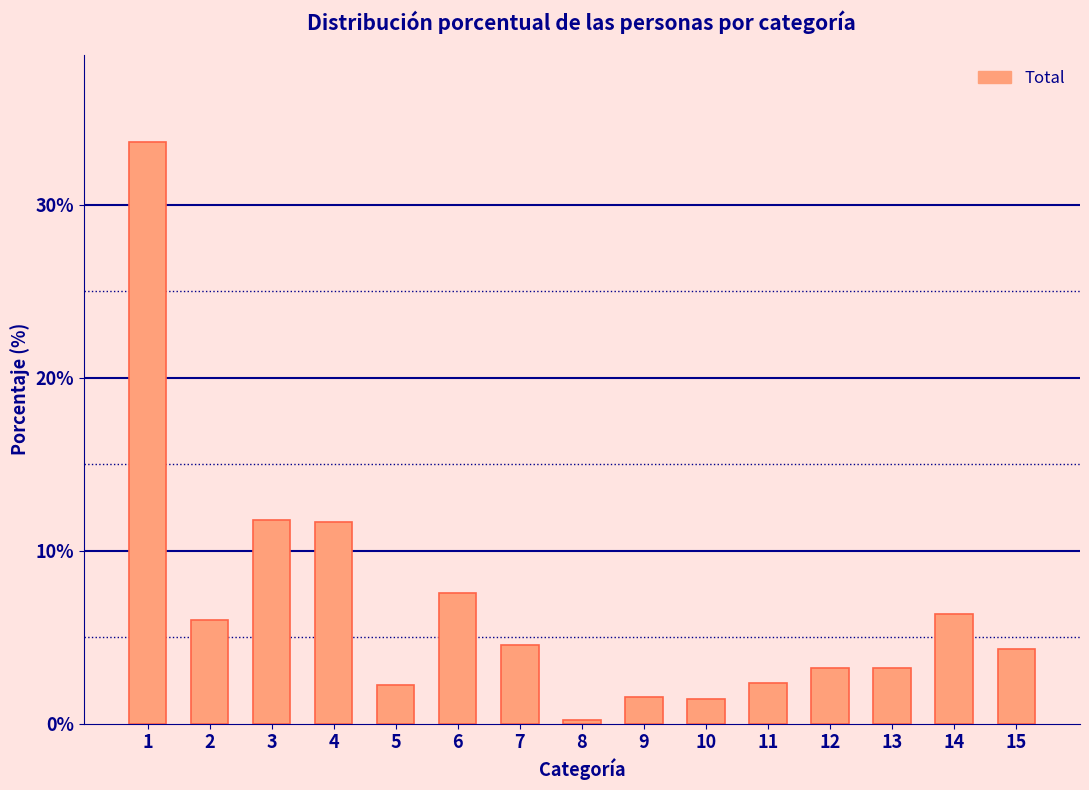

What is the value of the 14th bar from the left?

6.3